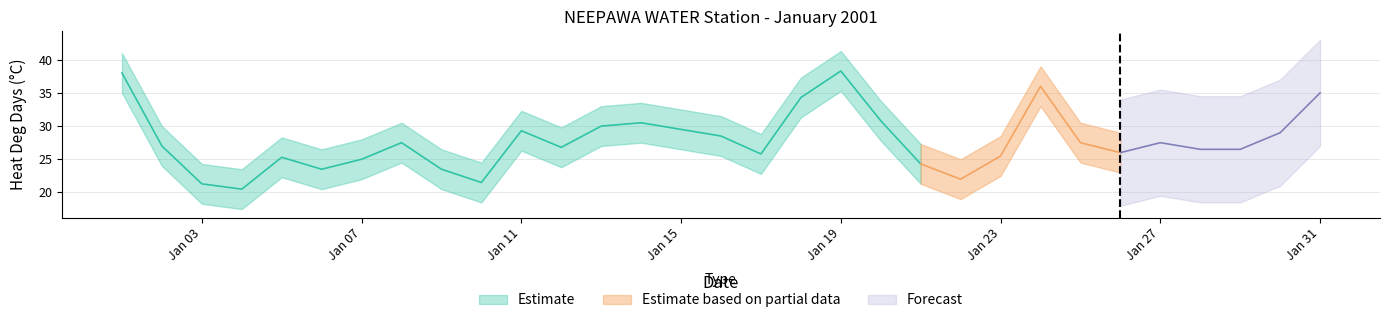

True or false: Total Snow (cm) and Heat Deg Days (C) intersect in this chart.

False